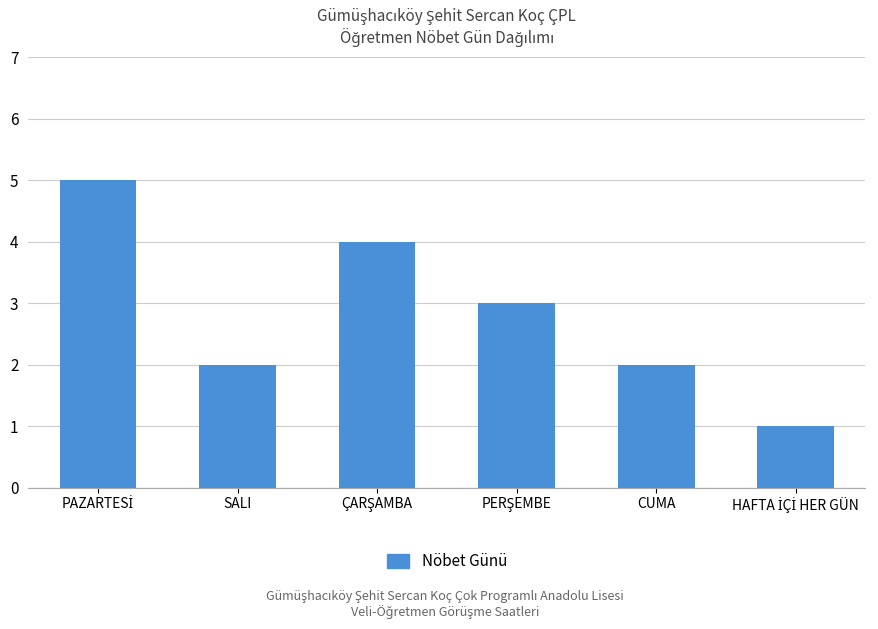

What is the label of the 2nd bar from the left?

SALI